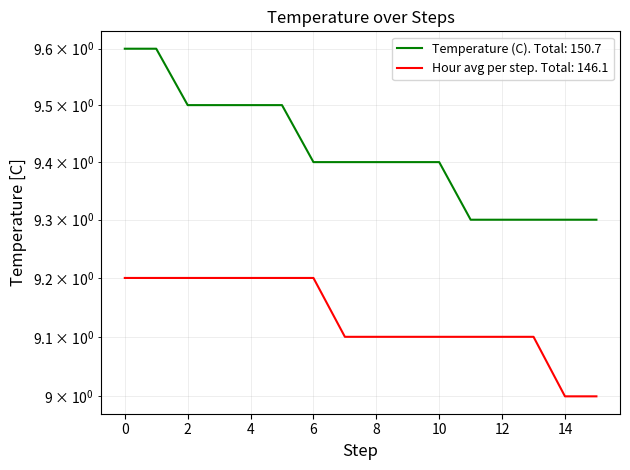

Which series has the widest spread of values?

Temperature (C)